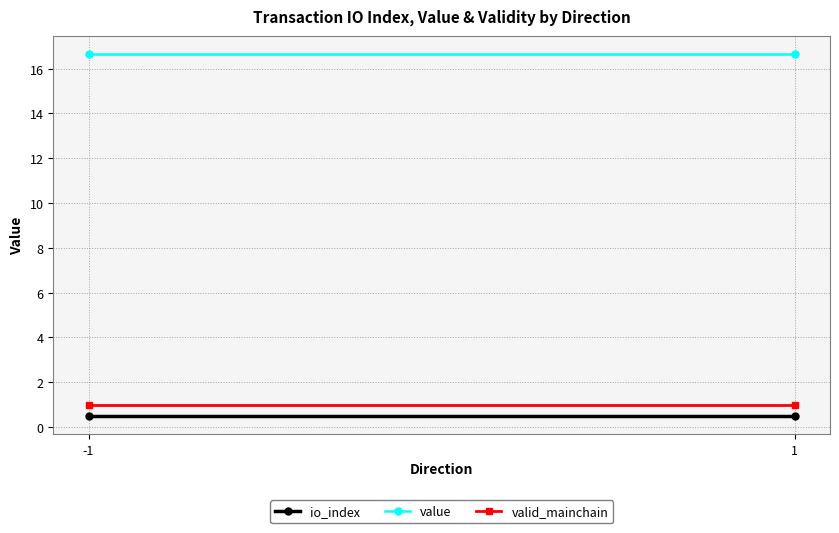

What is the average value of the valid_mainchain series?

1.0